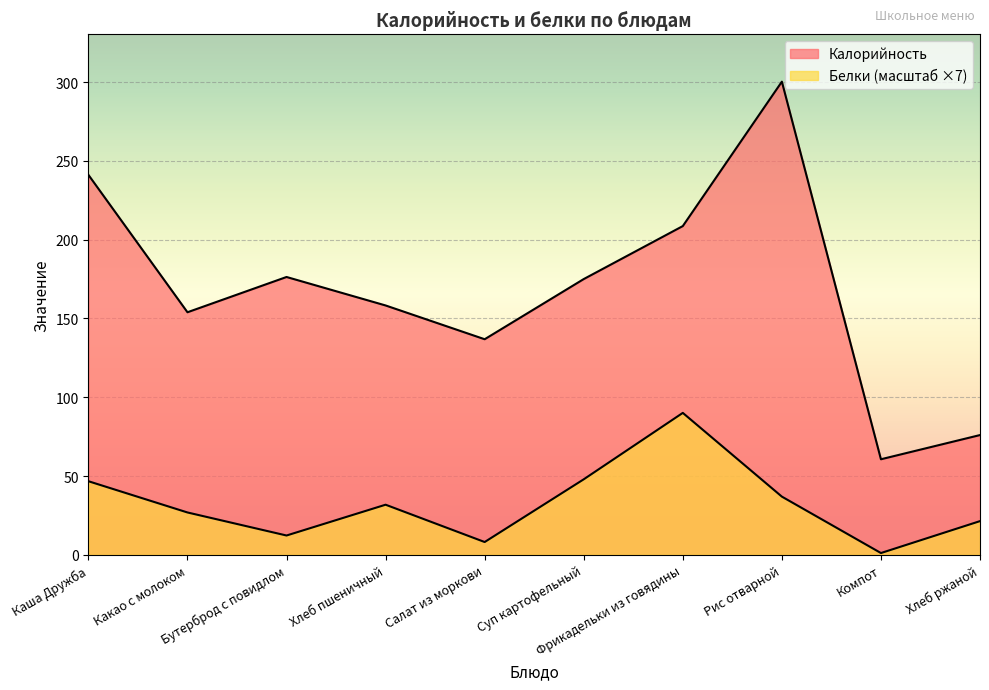

What value does the Калорийность series have at Салат из моркови?

136.8